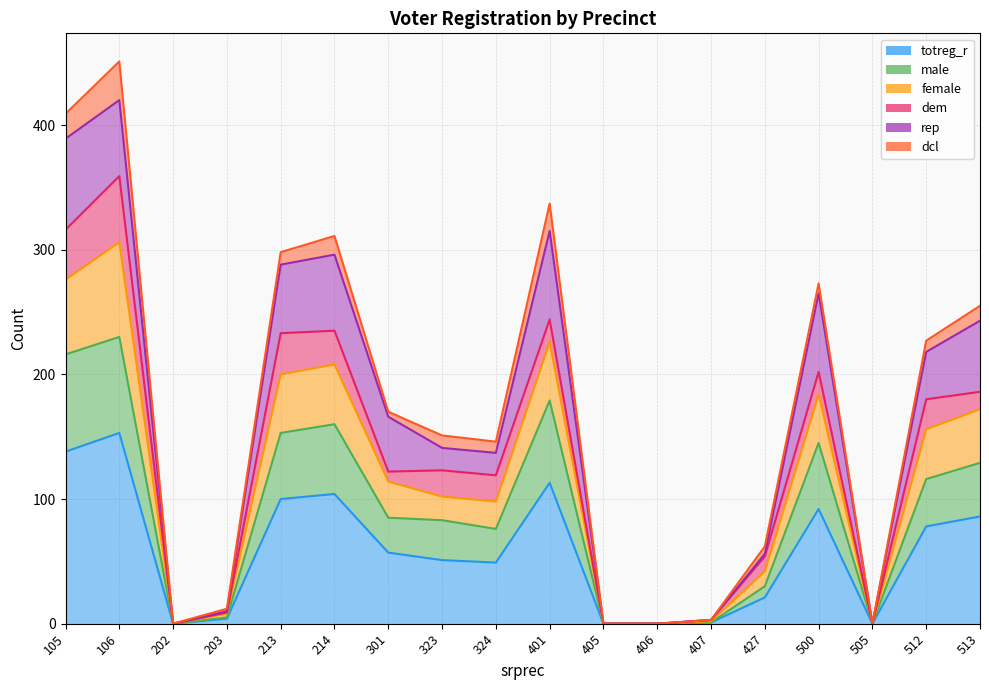

How many values in the totreg_r series are below 57?

9